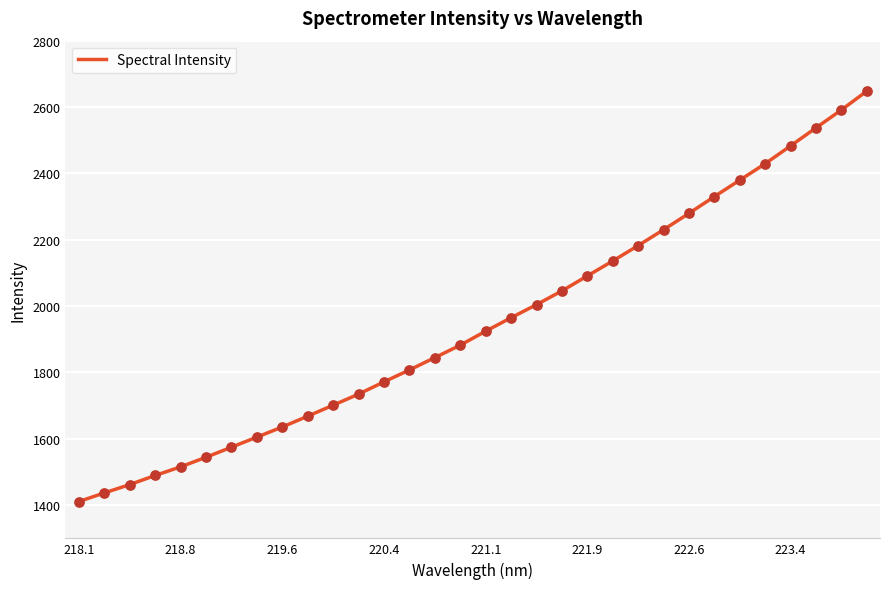

What is the smallest value displayed?

1410.9